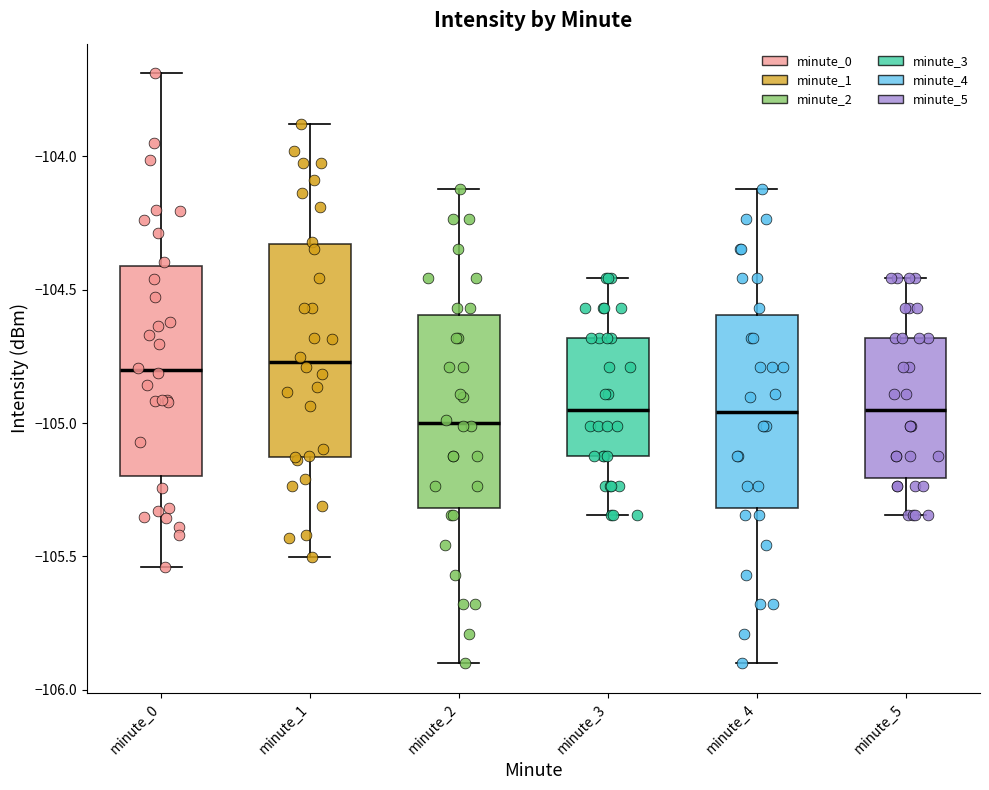

Reading left to right, transcribe this box plot: for each box, give where its median line is, the range the box spans, and where its two whiskers end, as read against the y-axis. The values are not printed on the chart, so give them approximately, as read against the axis.

minute_0: median -104.80, box -105.20 to -104.40, whiskers -105.55 to -103.70
minute_1: median -104.75, box -105.15 to -104.35, whiskers -105.50 to -103.90
minute_2: median -105.00, box -105.30 to -104.60, whiskers -105.90 to -104.10
minute_3: median -104.95, box -105.10 to -104.70, whiskers -105.35 to -104.45
minute_4: median -104.95, box -105.30 to -104.60, whiskers -105.90 to -104.10
minute_5: median -104.95, box -105.20 to -104.70, whiskers -105.35 to -104.45